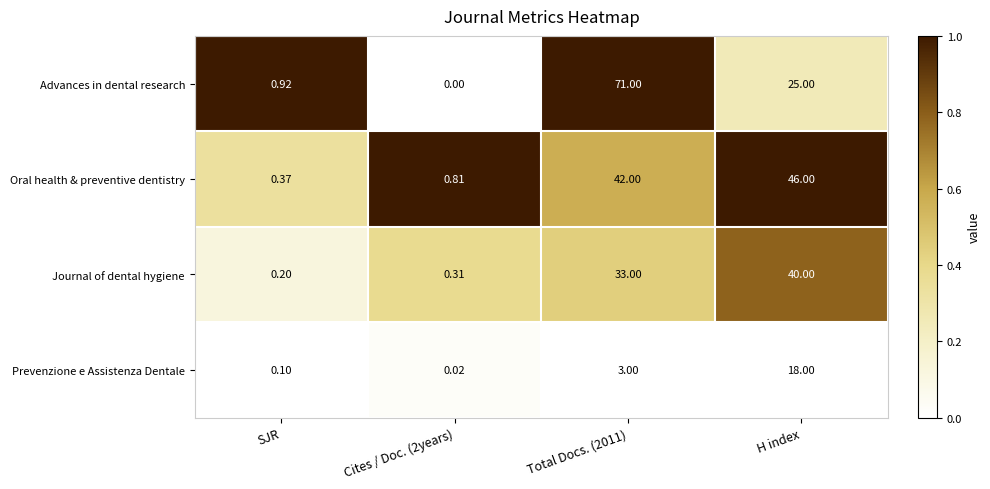

Which series has the largest range (max minus min)?

Advances in dental research